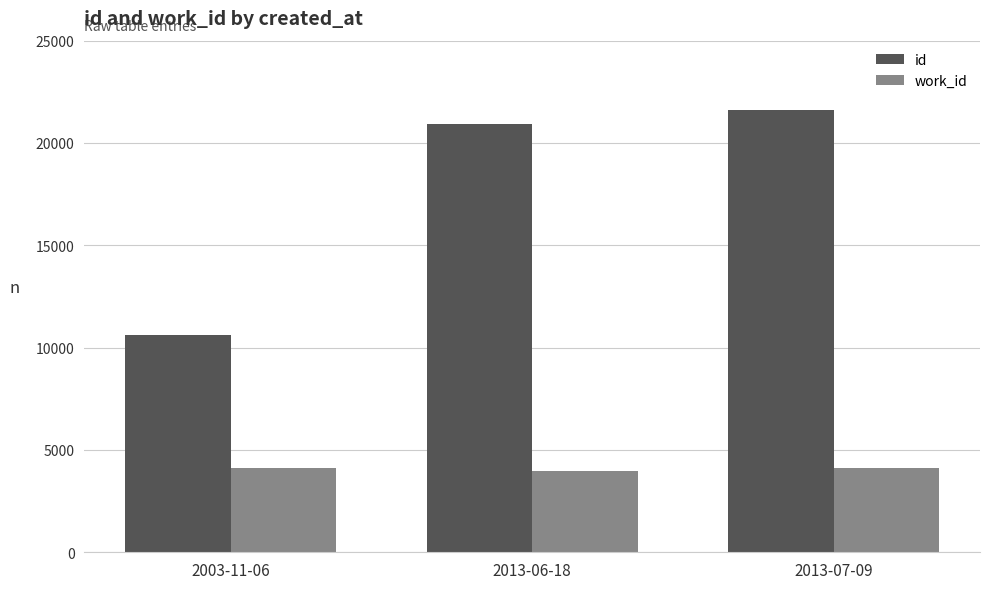

Which series changed the most between 2003-11-06 and 2013-06-18?

id